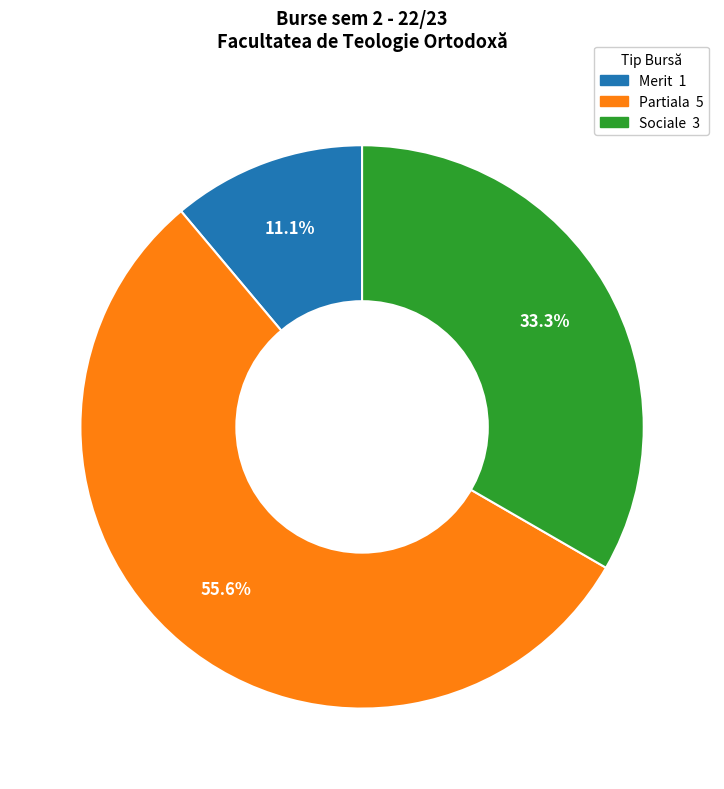

Does any single category account for the majority?

Yes